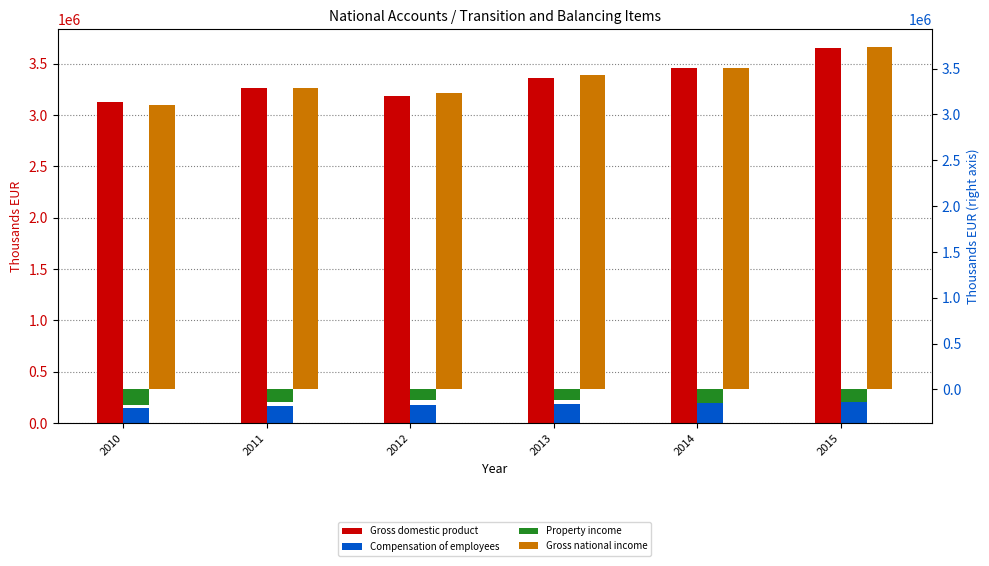

Reading left to right, transcribe all the data shown in this chart.

Gross domestic product: 3125090	3264781	3181477	3362481	3457922	3654512
Compensation of employees: 150239	168330	173777	185284	193994	214378
Property income: -171977	-142061	-119950	-119739	-148093	-134331
Gross national income: 3103352	3291050	3235304	3428025	3503823	3734559